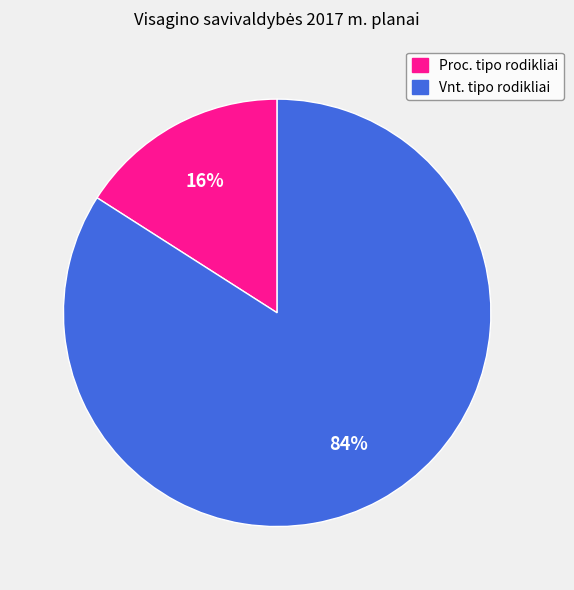

To the nearest percent, what is the average slice percentage?

50%